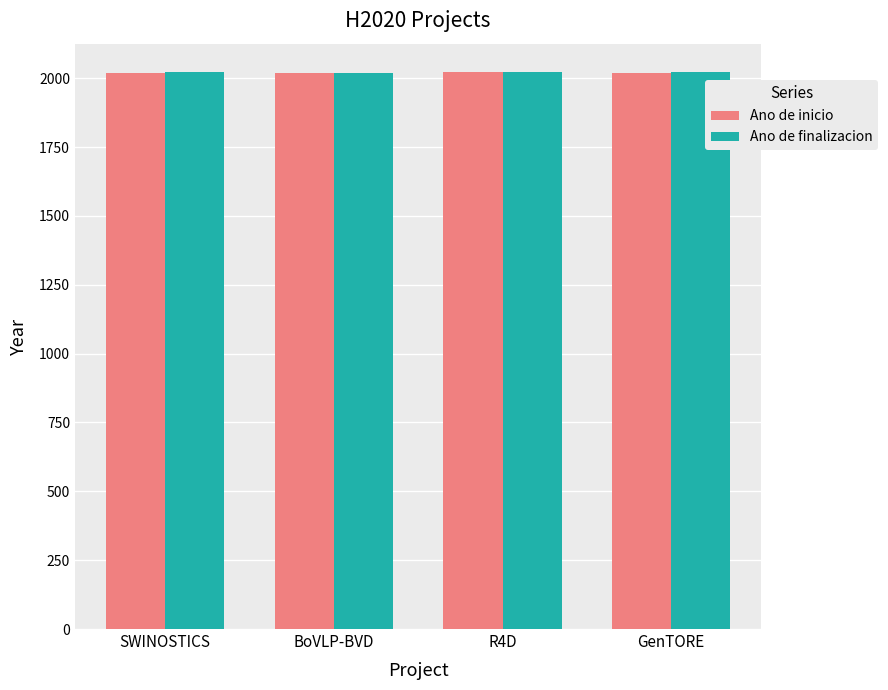

What is the total value across all series at SWINOSTICS?

4038